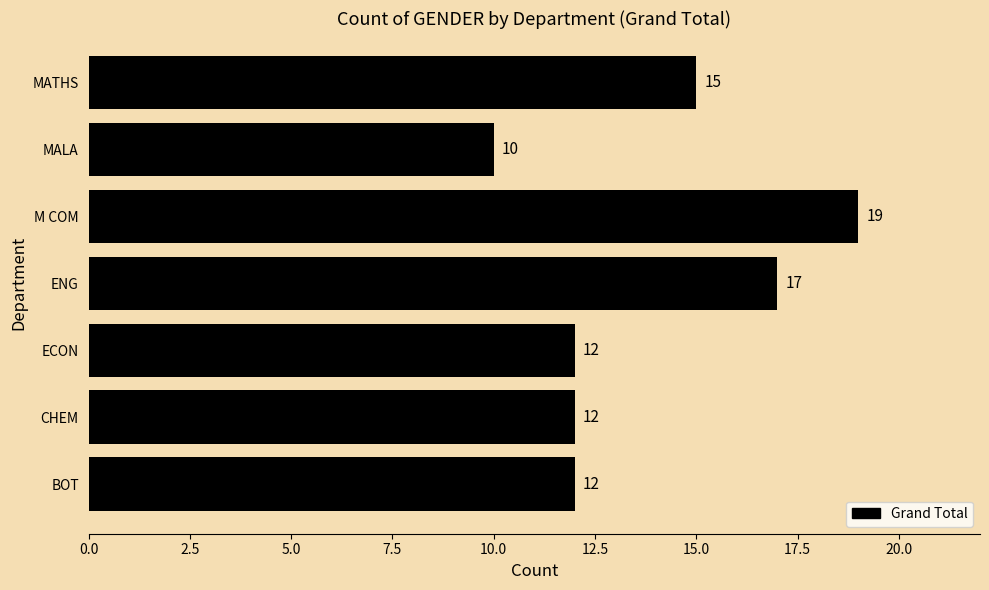

How many categories are shown in the chart?

7